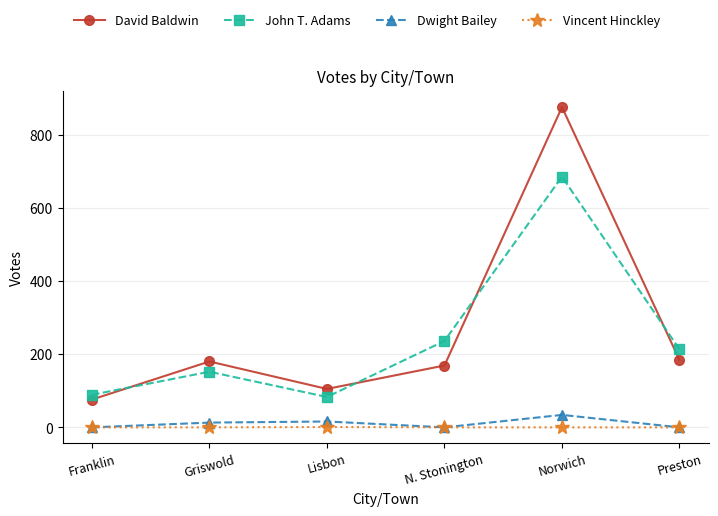

How many data points does each series have?

6